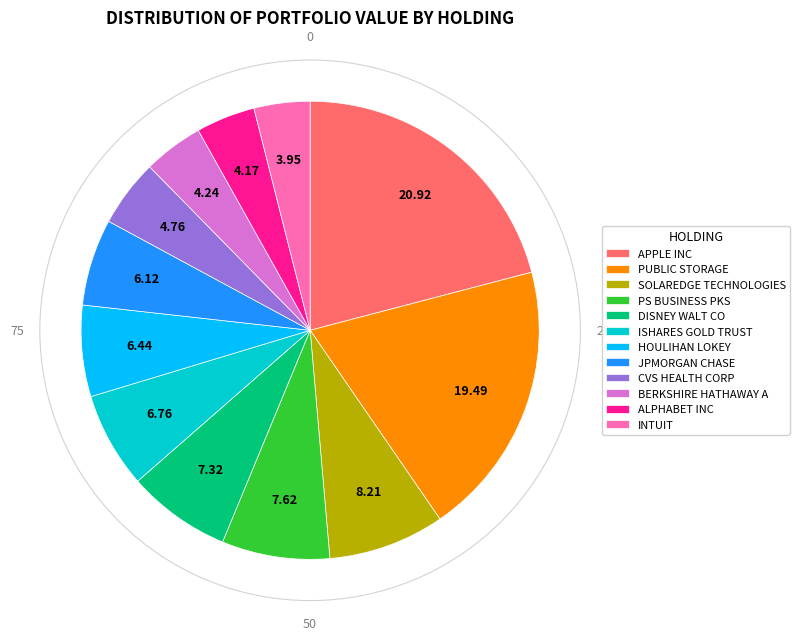

Do ISHARES GOLD TRUST and DISNEY WALT CO together represent more than half of the pie?

No